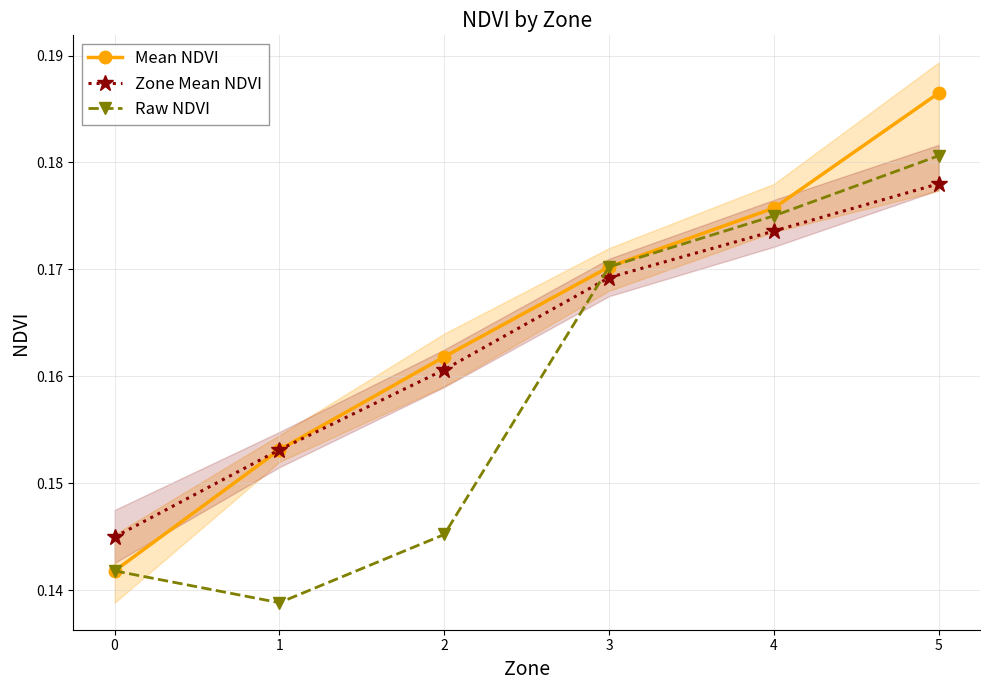

Between 0 and 4, which series saw the biggest shift?

Mean NDVI